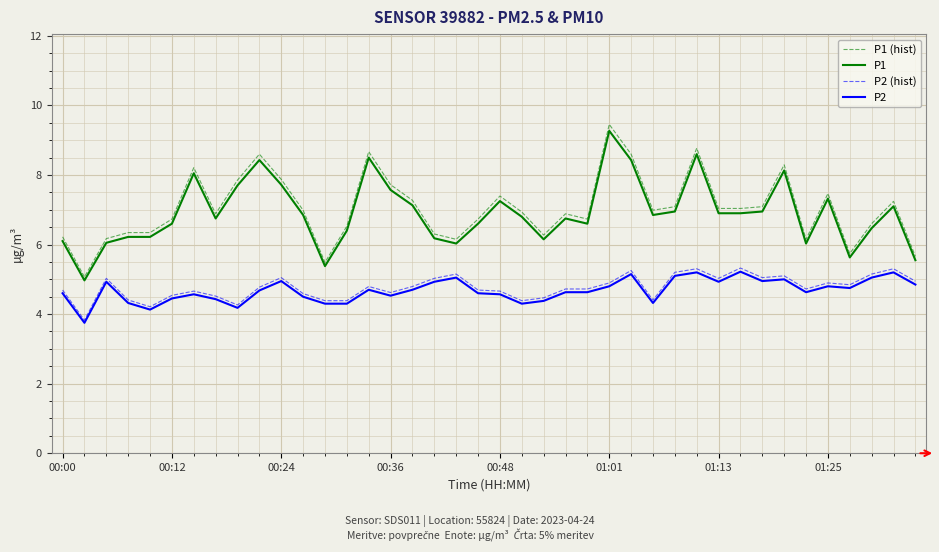

True or false: P1 and P2 intersect in this chart.

False